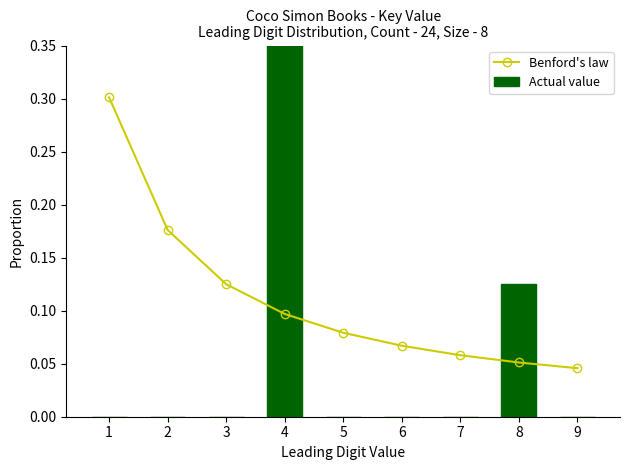

What is the average value of the Actual value series?

0.1